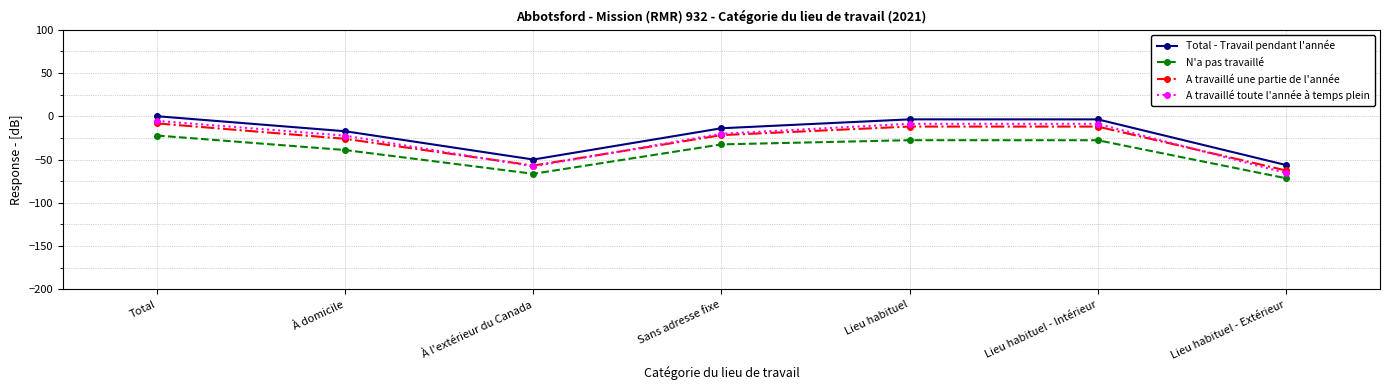

Which label corresponds to the largest value in the chart?

Total